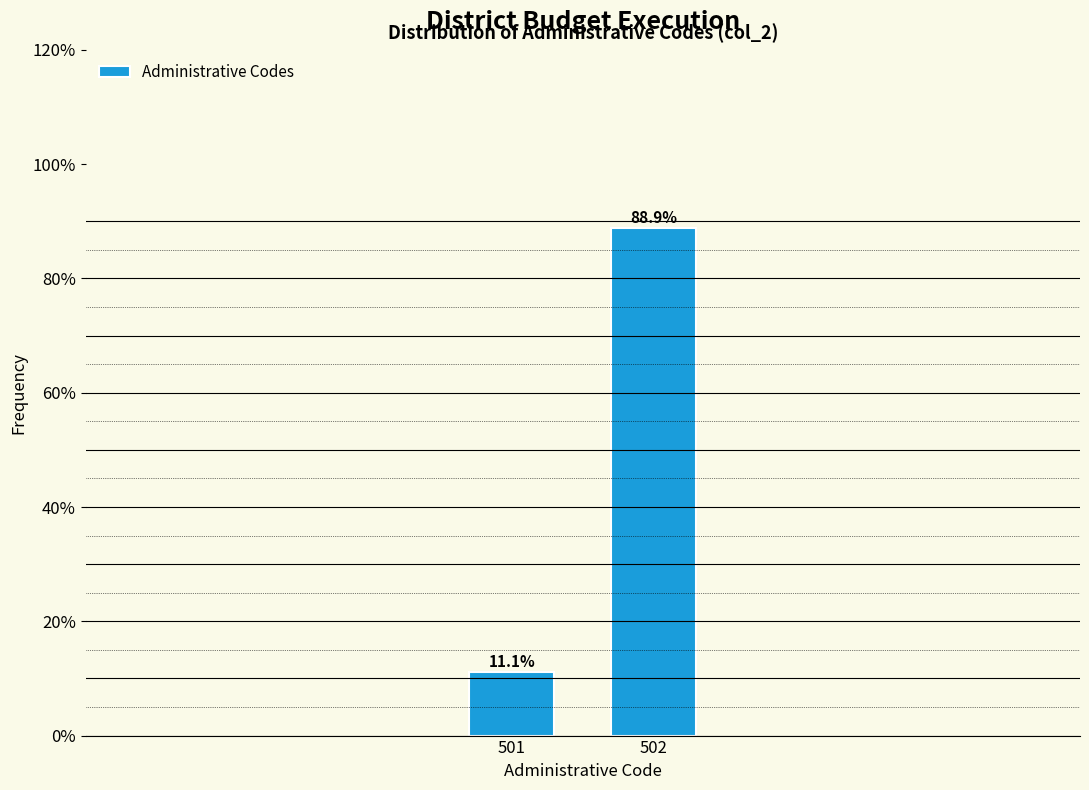

Reading left to right, list all the values displayed in this chart.

11.1	88.9